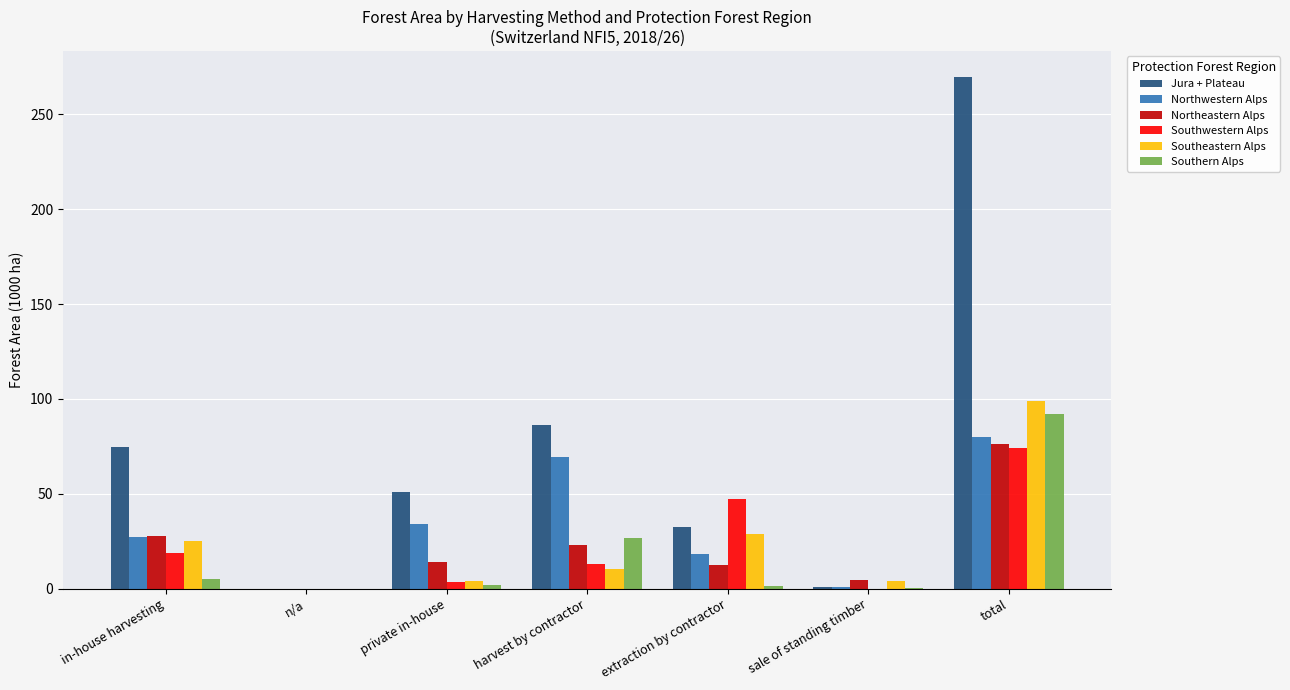

What is the sum of all Southern Alps values?

127.4